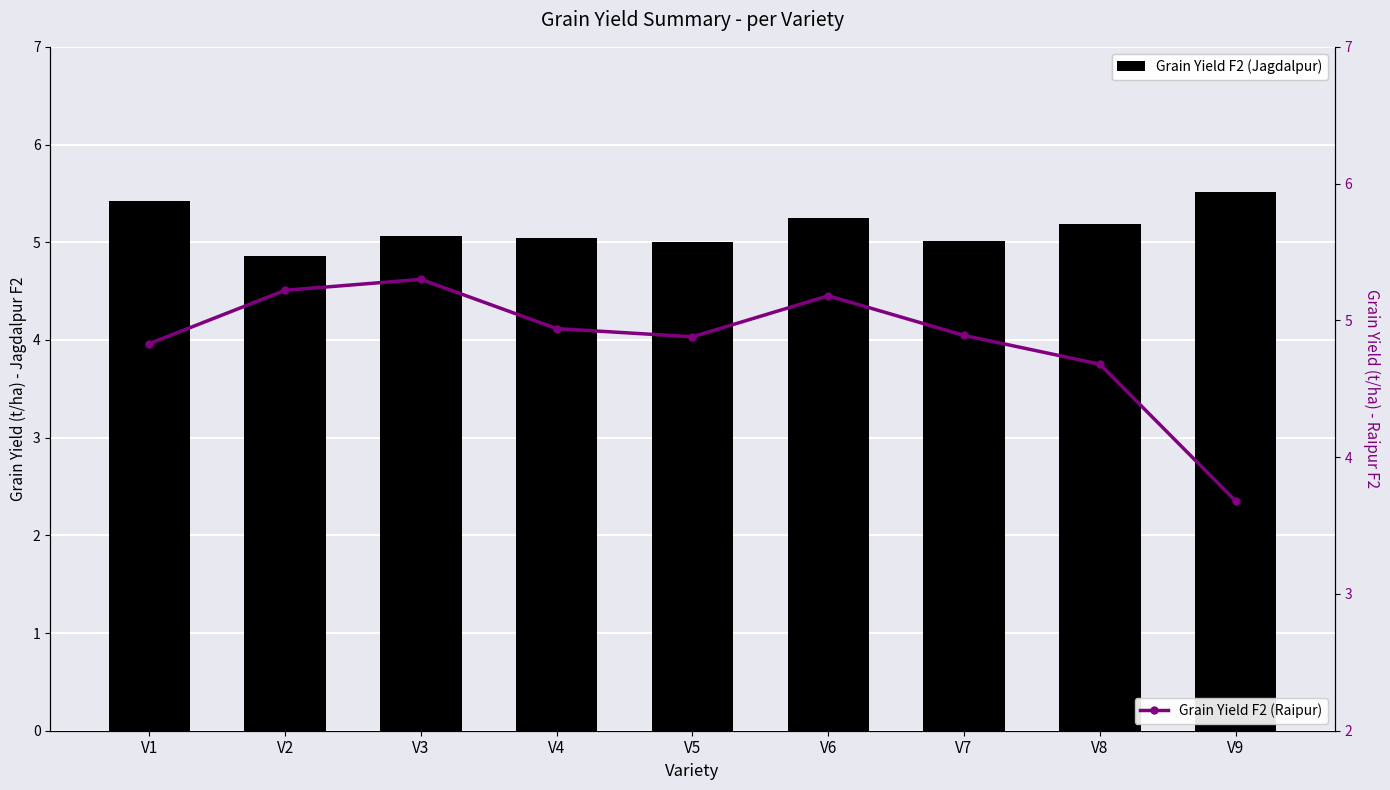

Reading left to right, list all the values displayed in this chart.

Grain Yield F2 (Jagdalpur): 5.4	4.9	5.1	5.0	5.0	5.2	5.0	5.2	5.5
Grain Yield F2 (Raipur): 4.8	5.2	5.3	4.9	4.9	5.2	4.9	4.7	3.7